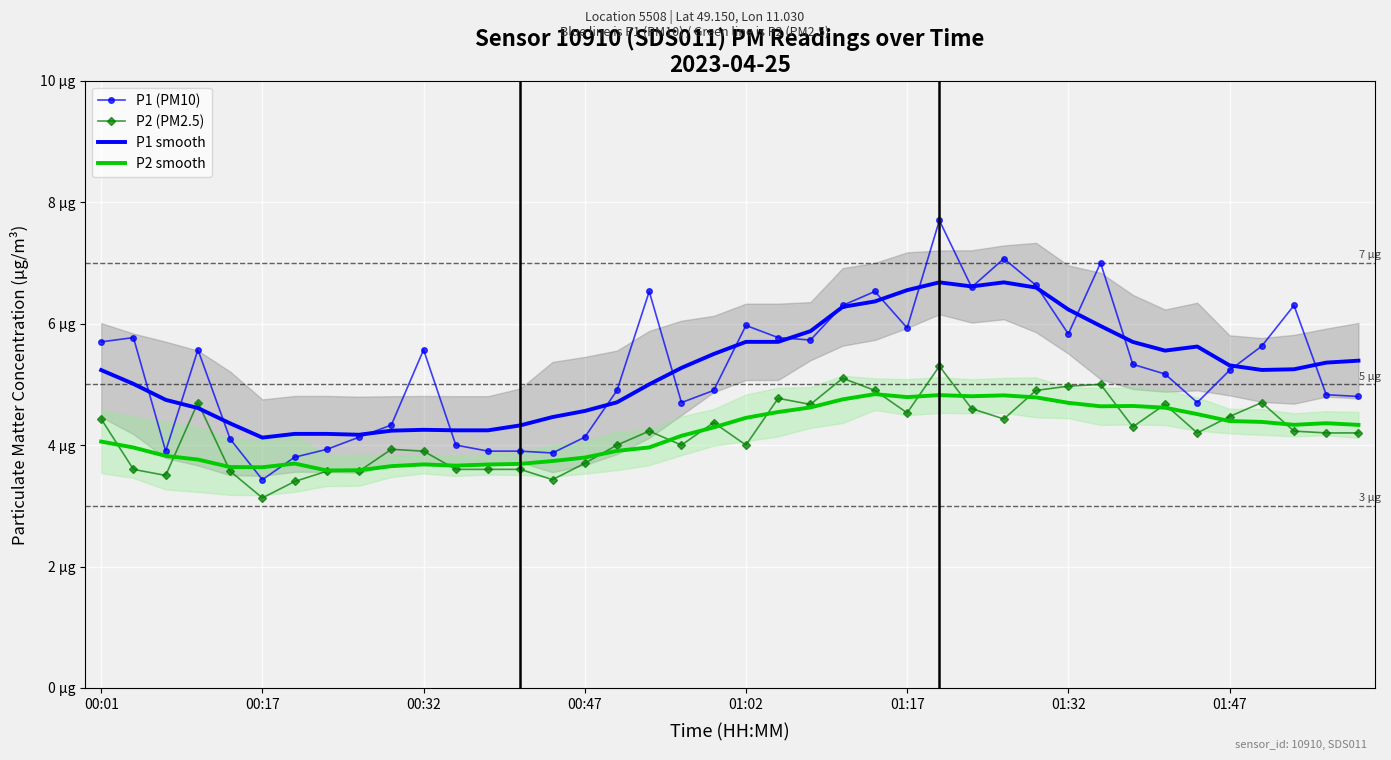

What are all the series names shown in the legend?

P1 (PM10), P2 (PM2.5), P1 smooth, P2 smooth